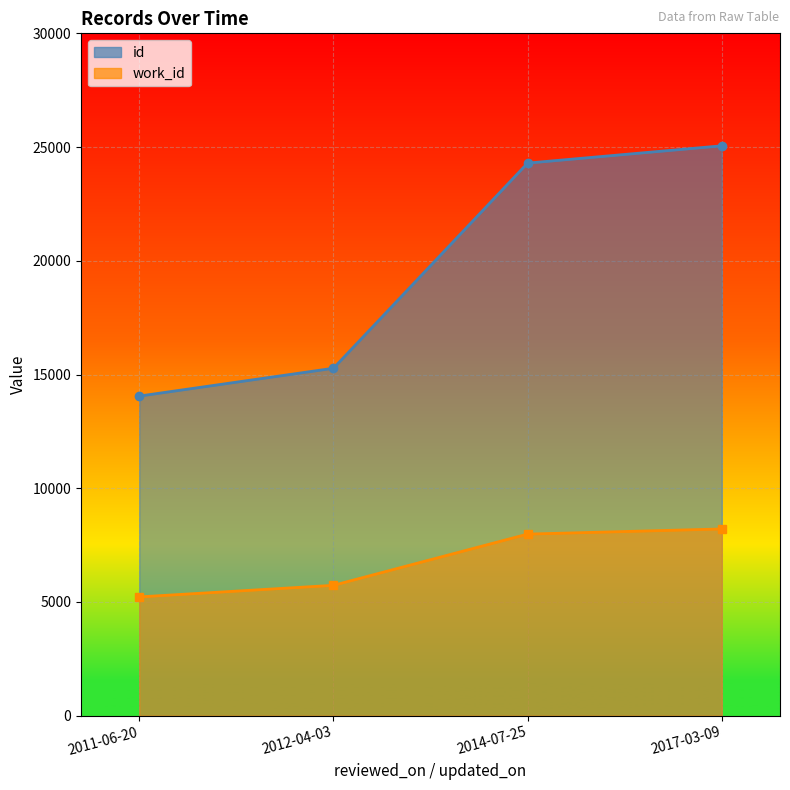

The value of id at 2011-06-20 is 3238. True or false?

False